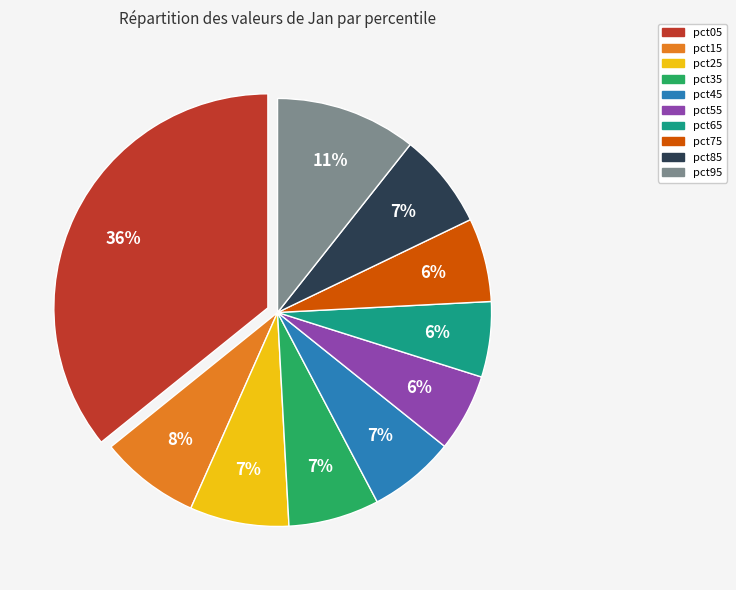

To the nearest percent, what is the combined percentage of pct75 and pct55?

12%